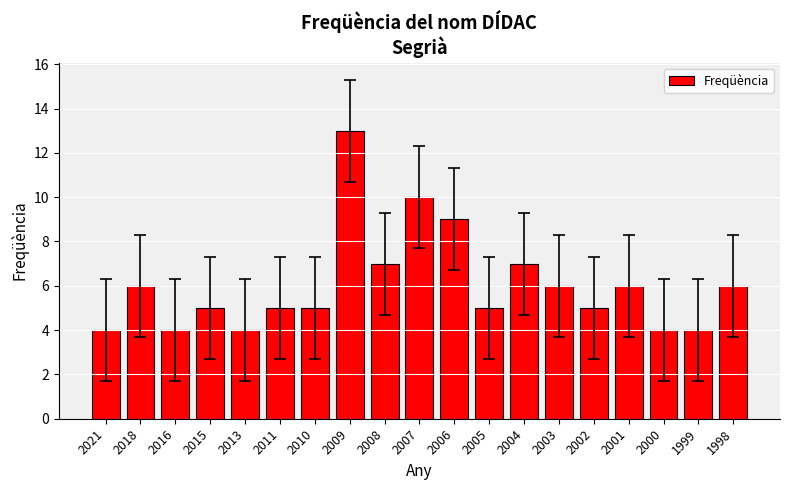

Reading left to right, list all the values displayed in this chart.

4	6	4	5	4	5	5	13	7	10	9	5	7	6	5	6	4	4	6